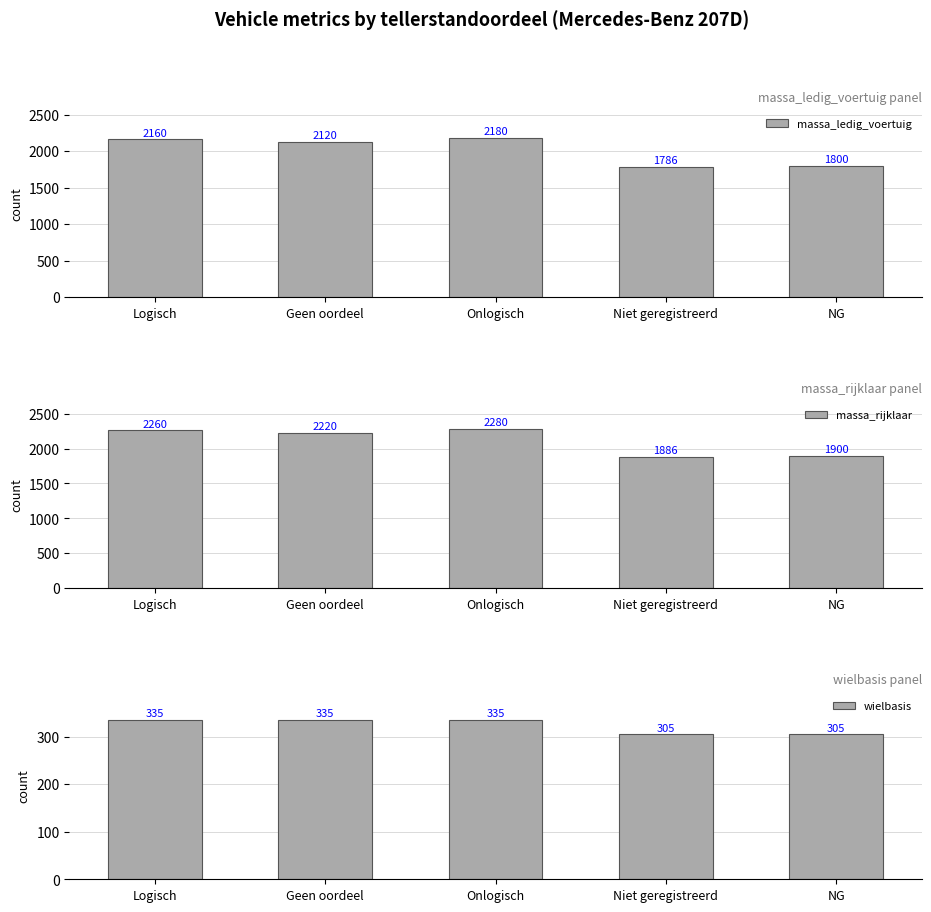

What is the difference between the second highest and minimum values in the massa_ledig_voertuig series?

374